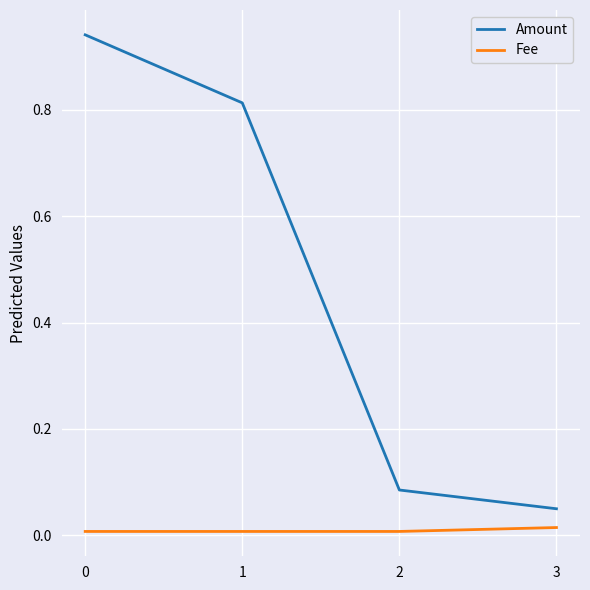

Which series has the widest spread of values?

Amount